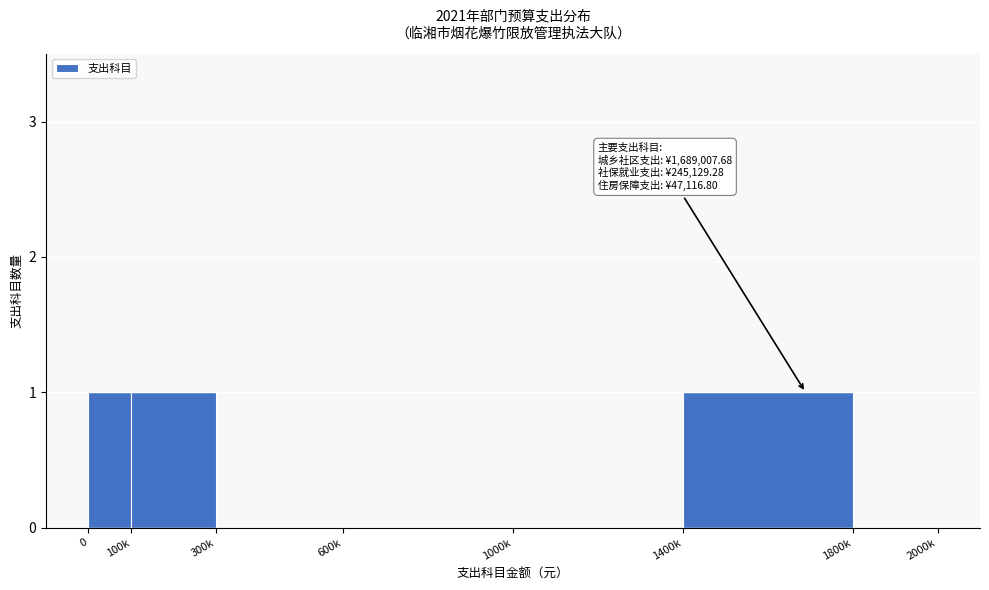

Reading right to left, extract all data points from this chart.

1800k=0	1400k=1	1000k=0	600k=0	300k=0	100k=1	0=1